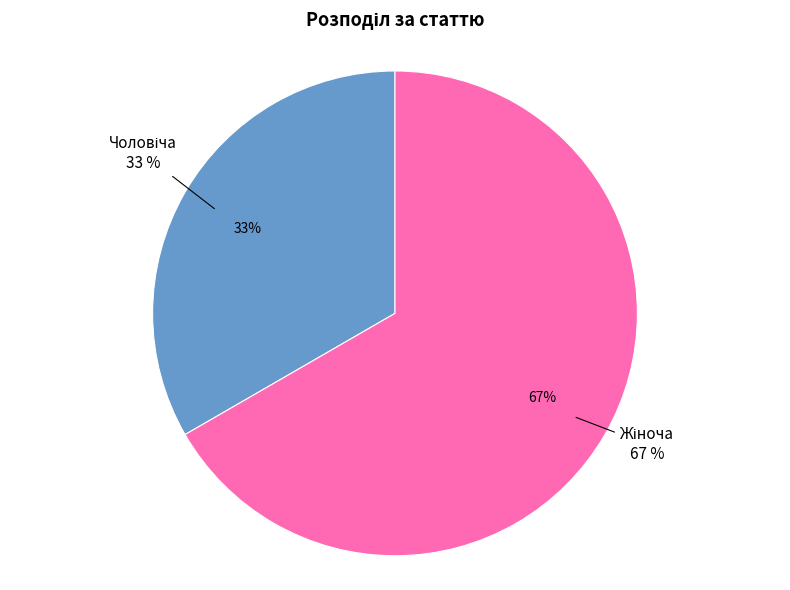

To the nearest percent, what percentage of the pie is Жіноча?

67%